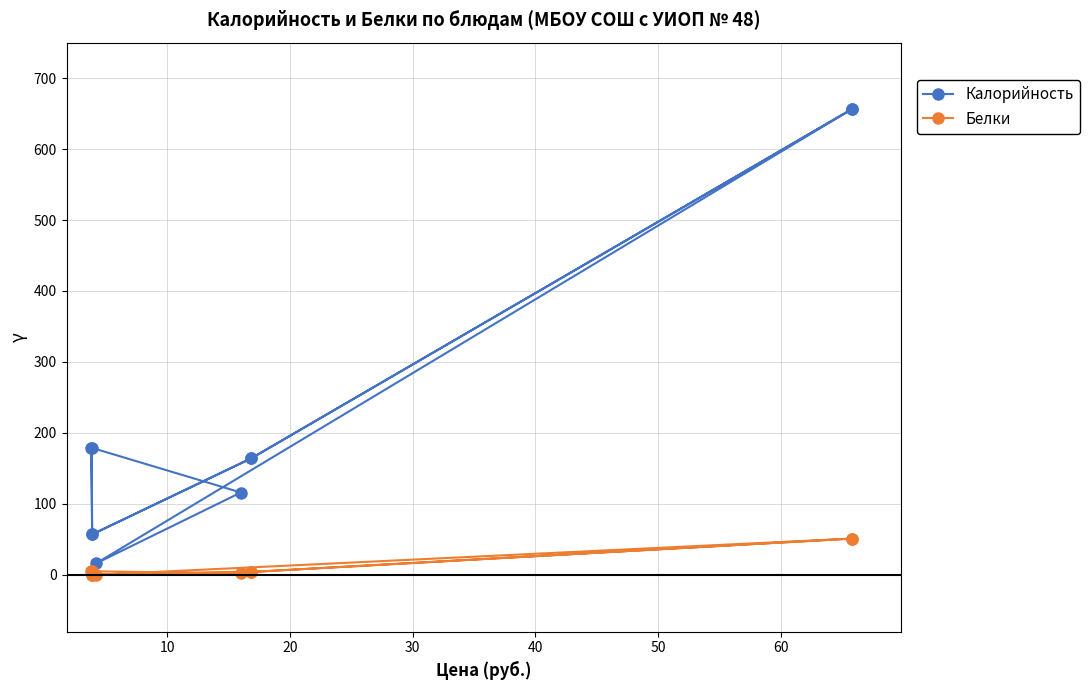

What are all the series names shown in the legend?

Калорийность, Белки